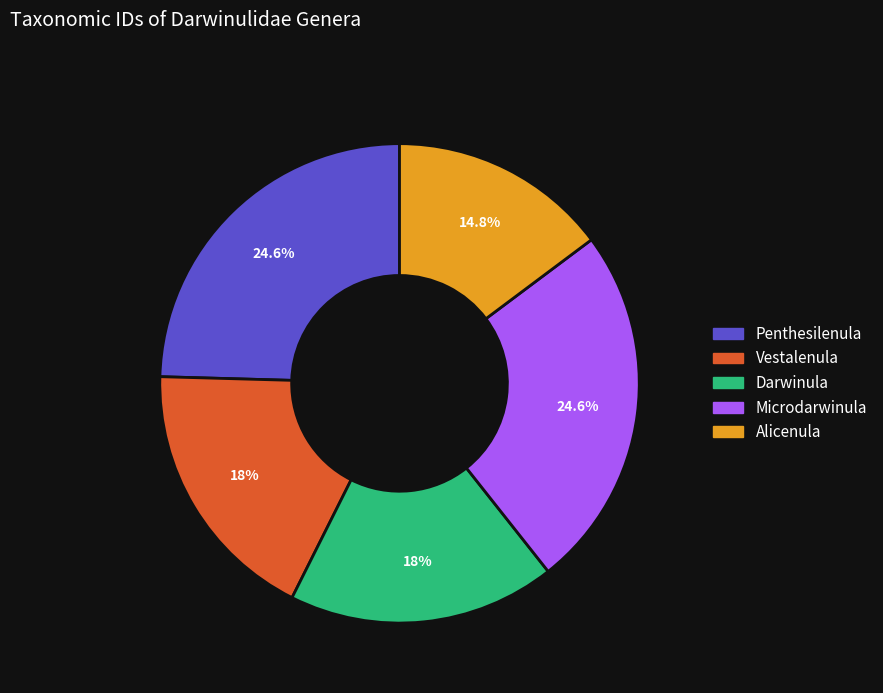

What percentage is the Vestalenula slice, to the nearest percent?

18%